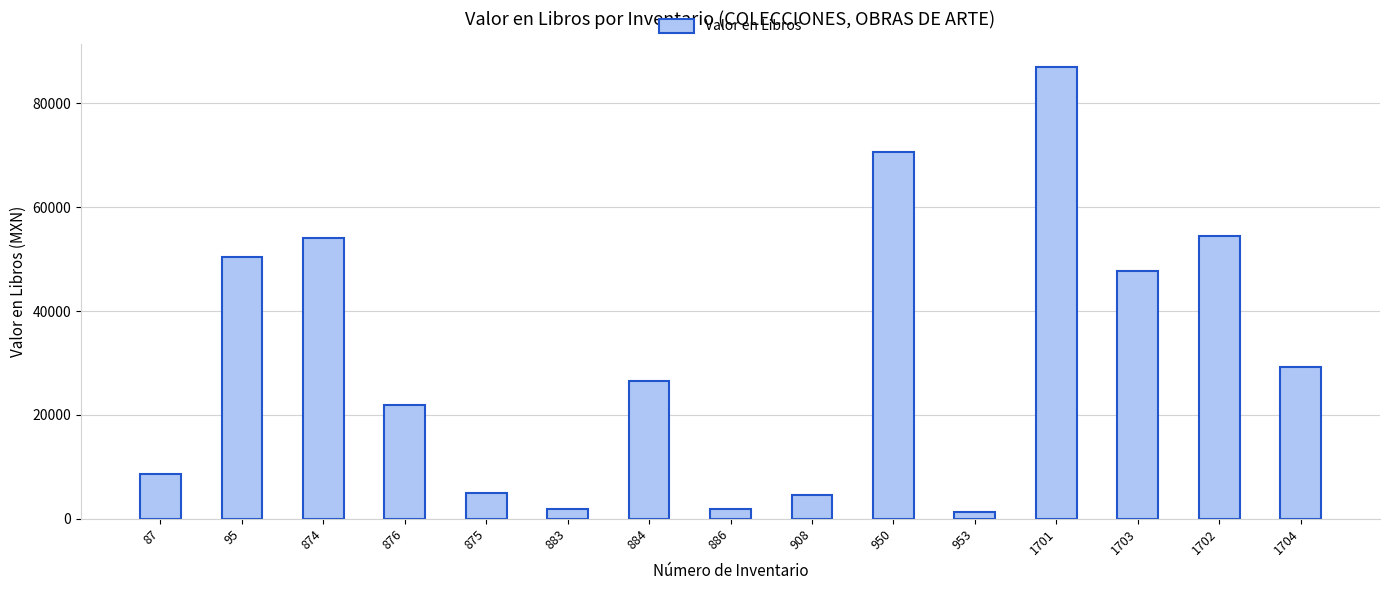

What is the maximum value shown in the chart?

87075.0